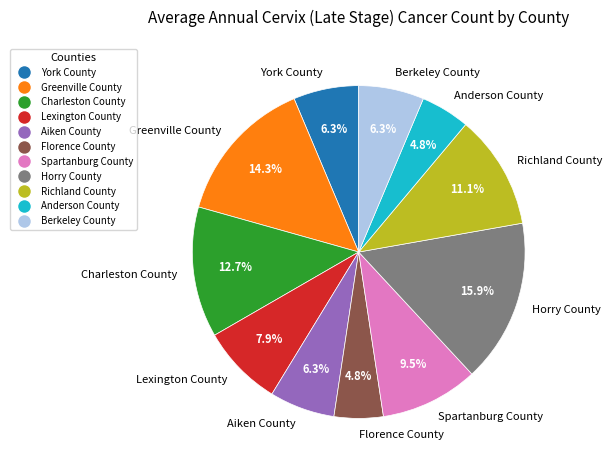

Between Florence County and Richland County, which is larger?

Richland County